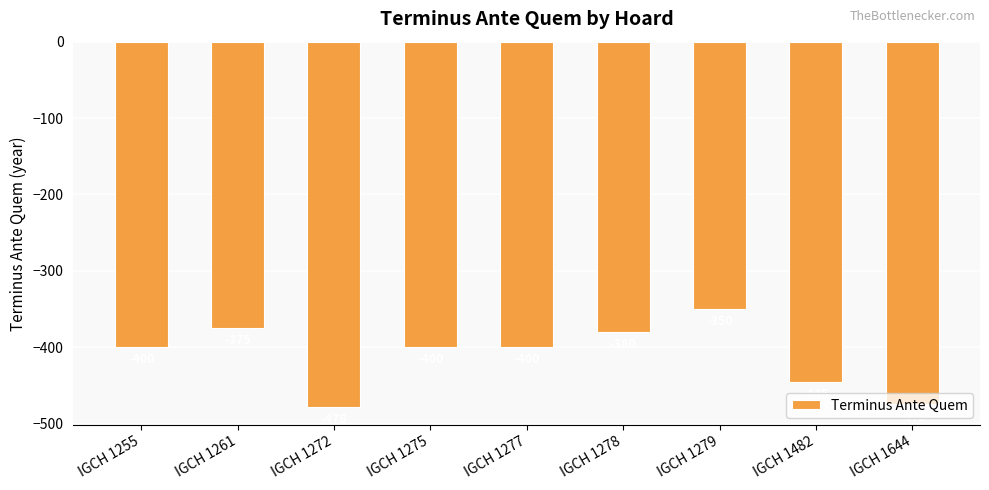

Reading left to right, extract all data points from this chart.

IGCH 1255=-400	IGCH 1261=-375	IGCH 1272=-478	IGCH 1275=-400	IGCH 1277=-400	IGCH 1278=-380	IGCH 1279=-350	IGCH 1482=-445	IGCH 1644=-475